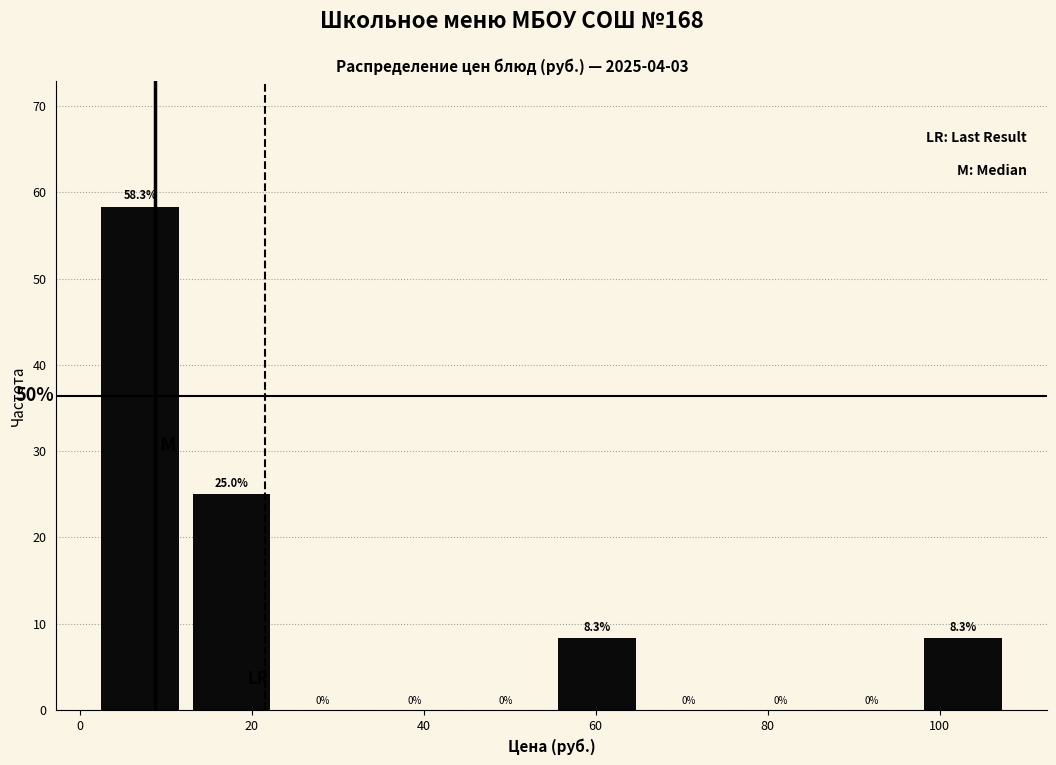

Reading left to right, list every bar in this chart as the range it spans on the x-axis followed by its height. The bar edges are not printed on the chart, so give them approximately, as read against the axis.

2 to 12: 58.3
12 to 22: 25.0
22 to 34: 0.0
34 to 44: 0.0
44 to 54: 0.0
54 to 66: 8.3
66 to 76: 0.0
76 to 86: 0.0
86 to 98: 0.0
98 to 108: 8.3